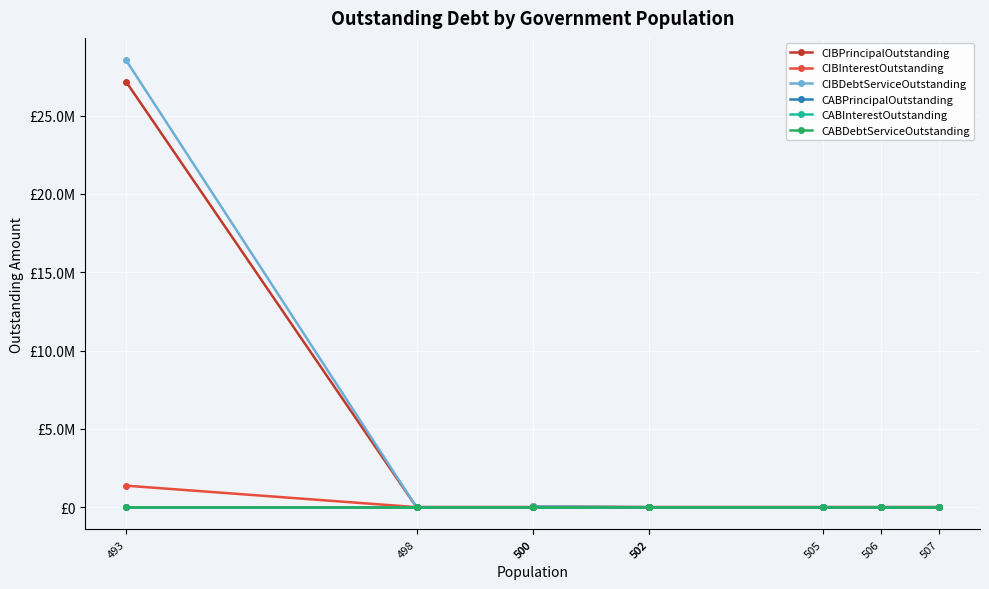

Reading left to right, transcribe all the data shown in this chart.

CIBPrincipalOutstanding: 27165000.0	0.0	0.0	45000.0	0.0	0.0	0.0	0.0	0.0
CIBInterestOutstanding: 1371031.5	0.0	0.0	990.0	0.0	0.0	0.0	0.0	0.0
CIBDebtServiceOutstanding: 28536031.5	0.0	0.0	45990.0	0.0	0.0	0.0	0.0	0.0
CABPrincipalOutstanding: 0.0	0.0	0.0	0.0	0.0	0.0	0.0	0.0	0.0
CABInterestOutstanding: 0.0	0.0	0.0	0.0	0.0	0.0	0.0	0.0	0.0
CABDebtServiceOutstanding: 0.0	0.0	0.0	0.0	0.0	0.0	0.0	0.0	0.0